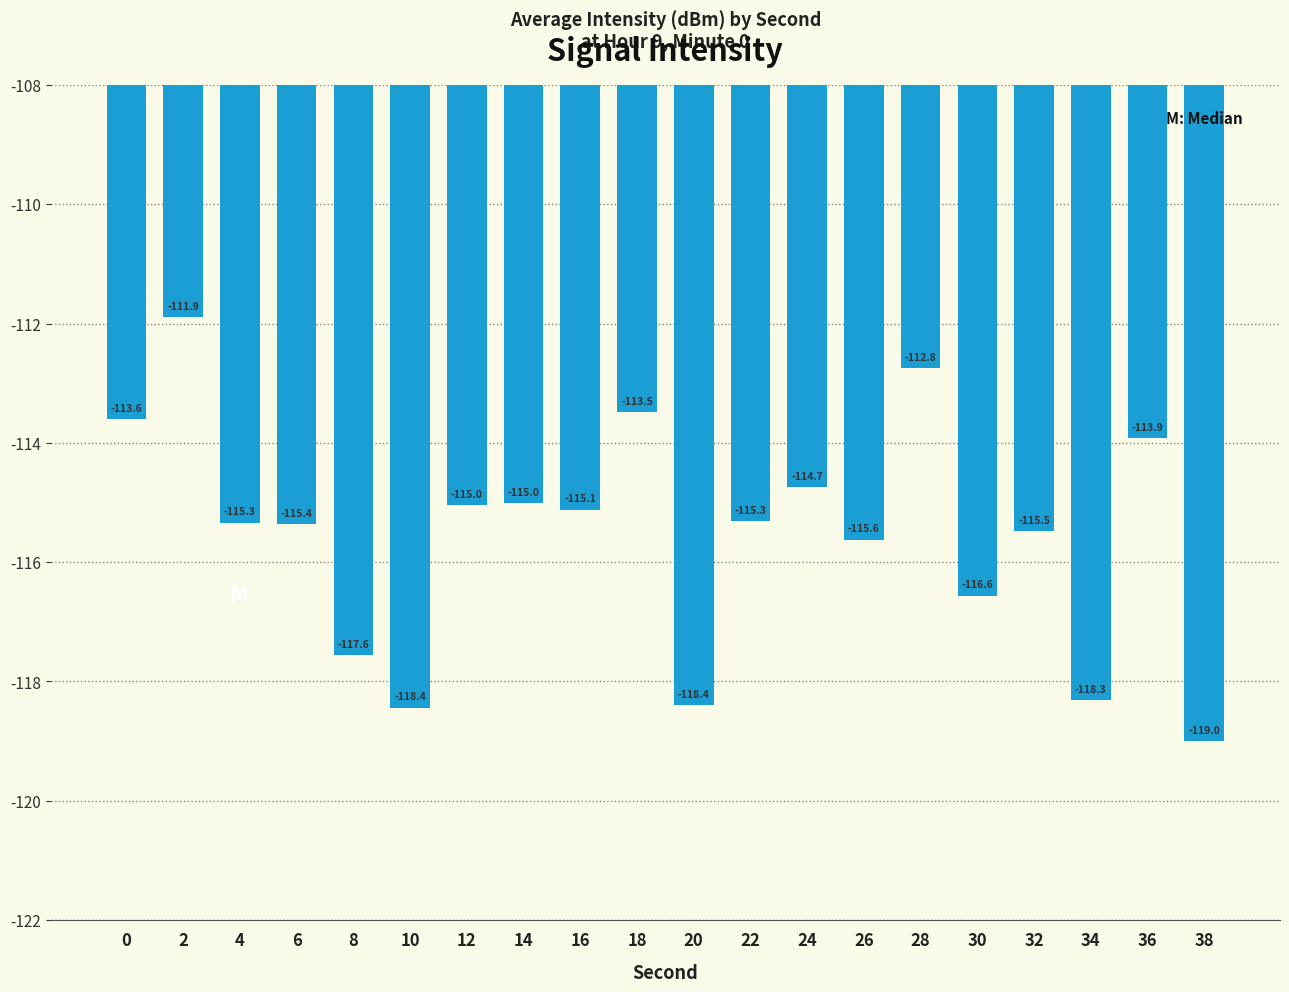

The value at 38 is -179.4. True or false?

False